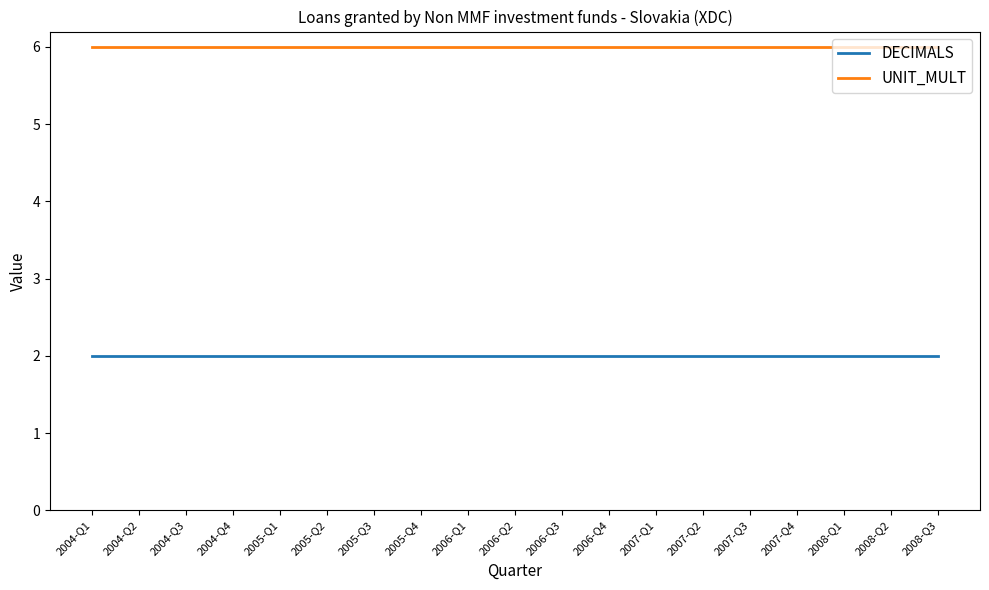

True or false: DECIMALS and UNIT_MULT cross at least once.

False